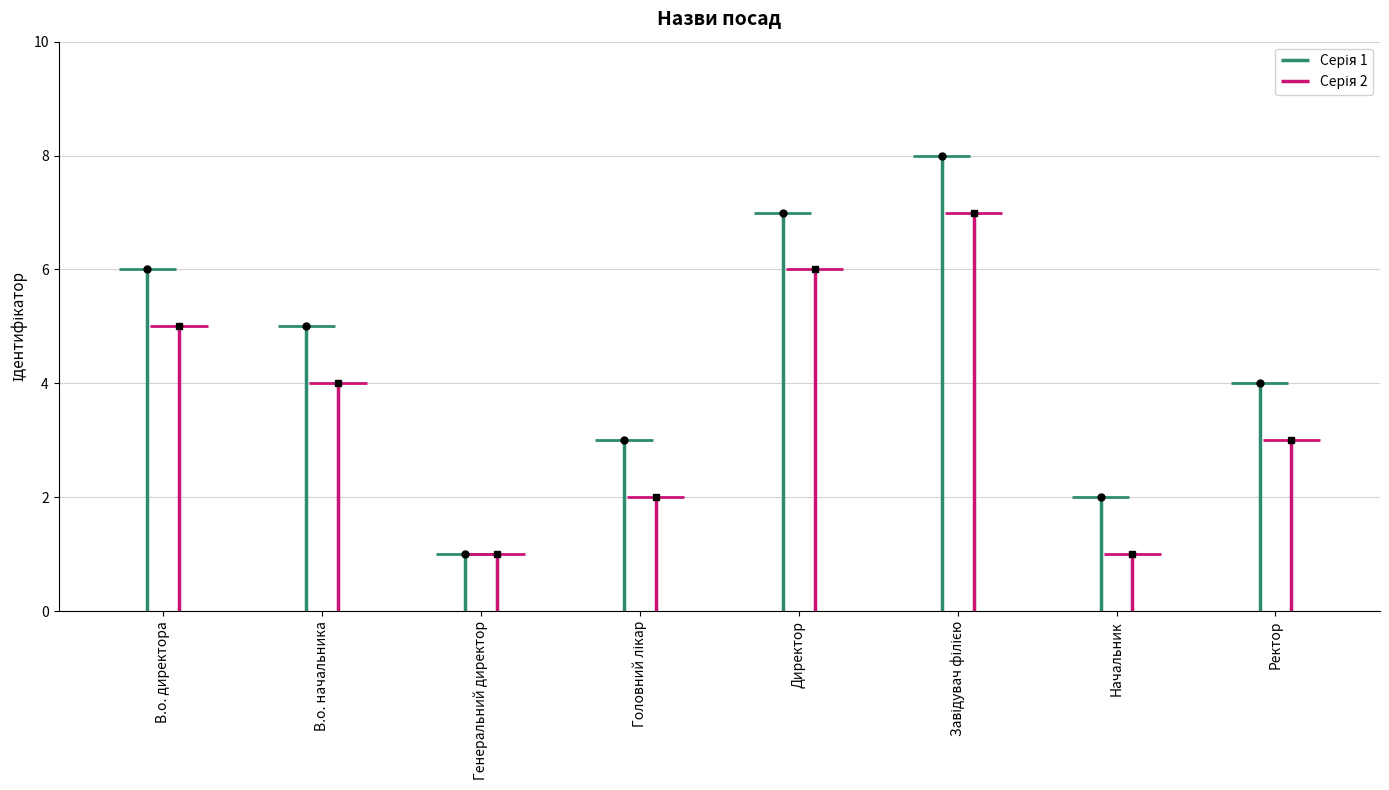

How many points are higher than both their immediate neighbors (excluding endpoints)?

1